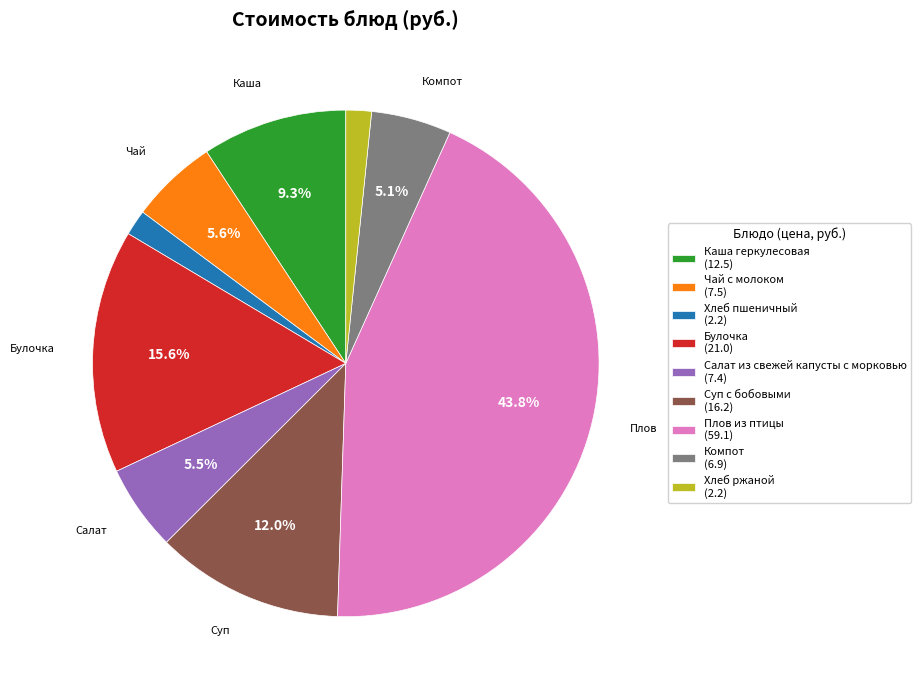

To the nearest percent, what is the difference between the Компот and Булочка slice percentages?

10%